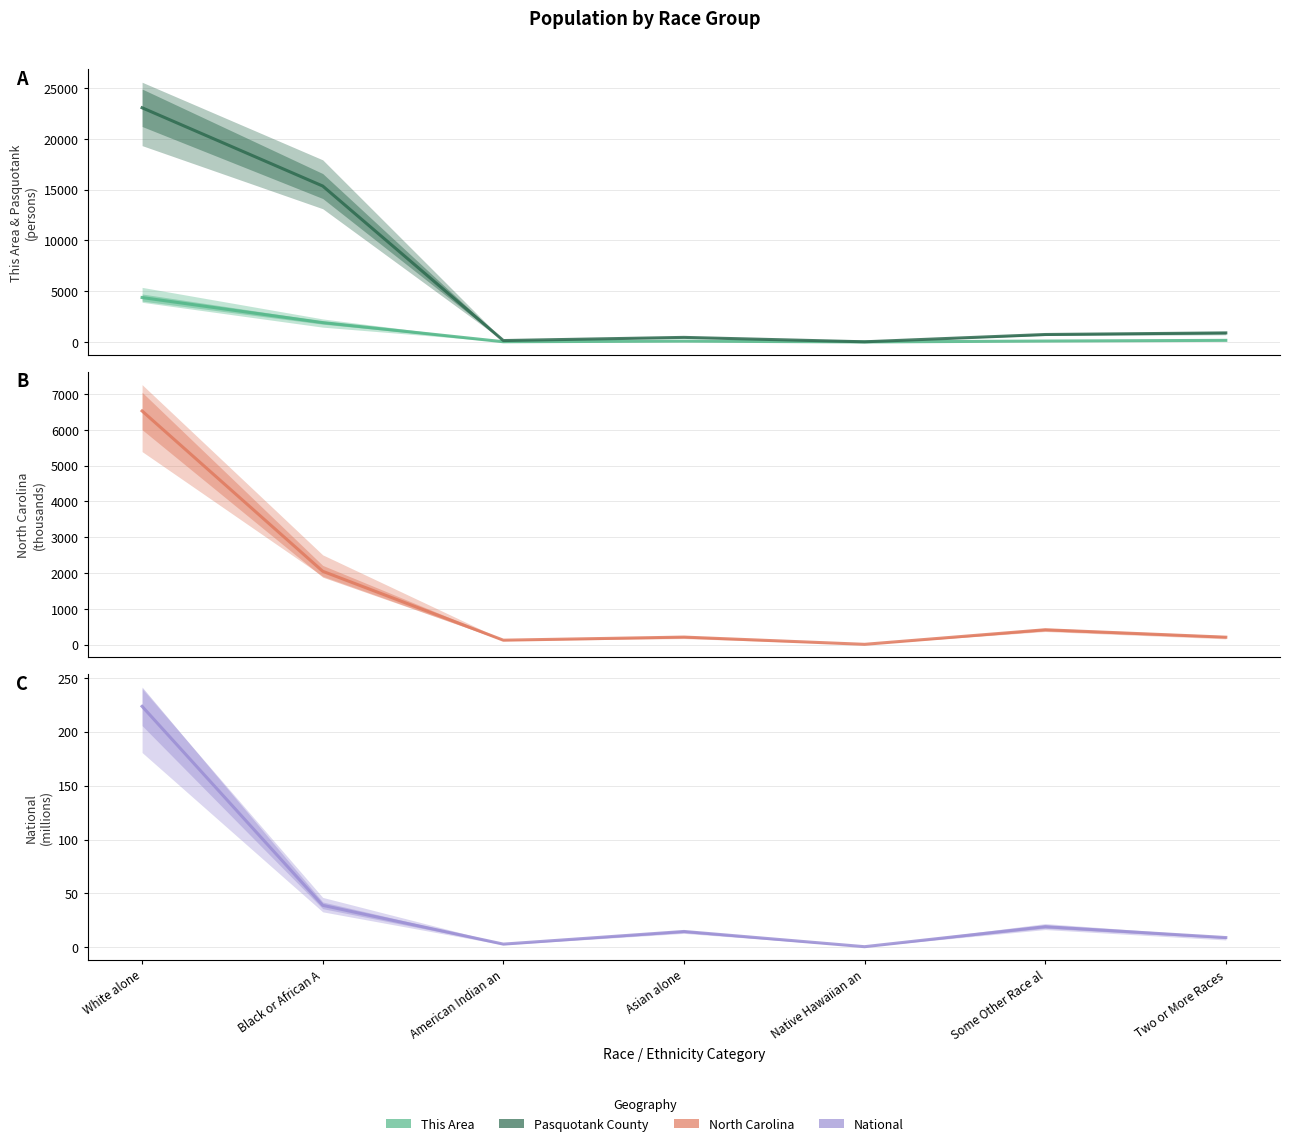

True or false: North Carolina has more than 0 points higher than both neighbors.

True